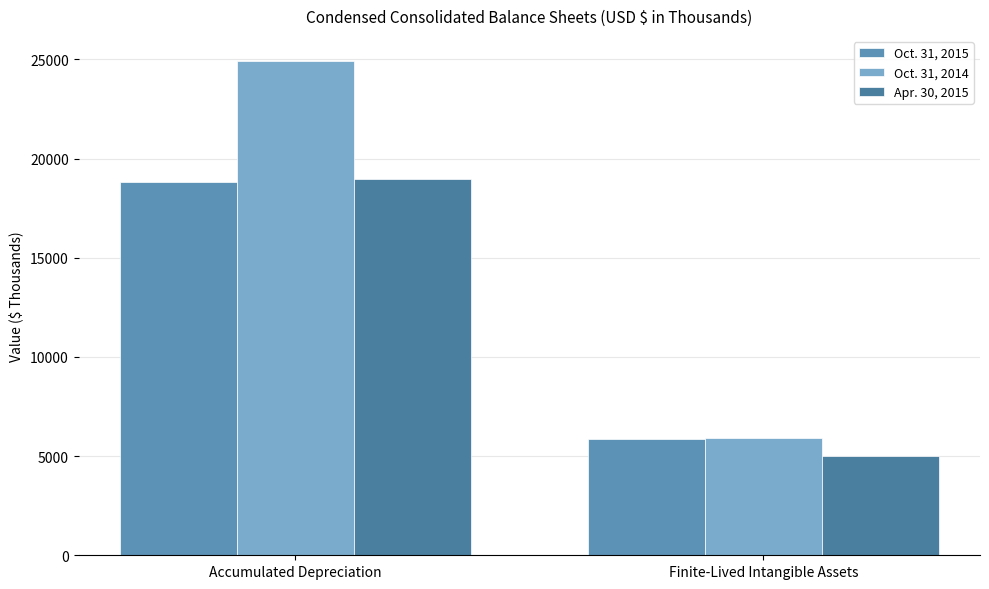

What is the label of the 1st bar from the left?

Accumulated Depreciation